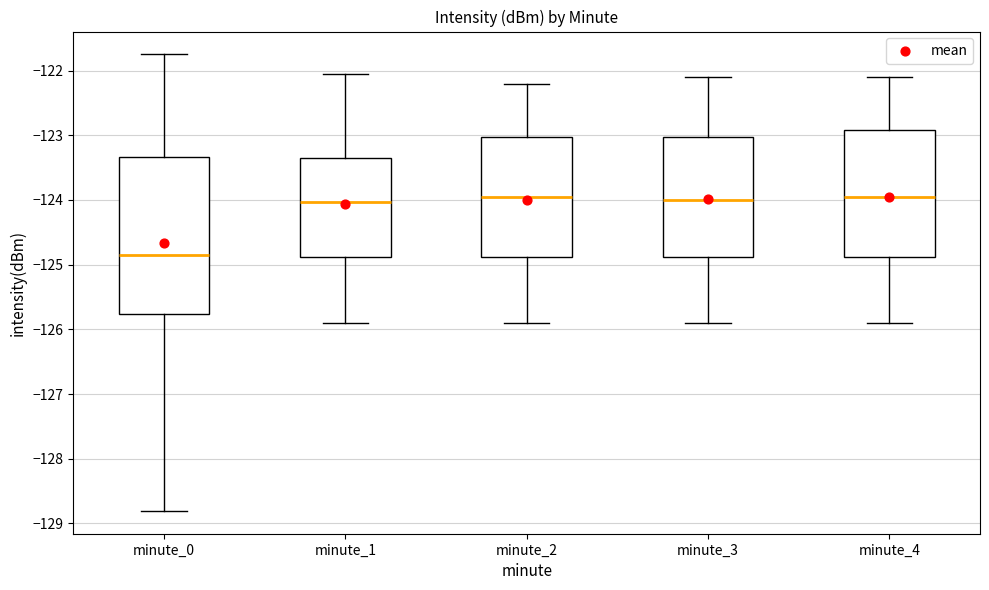

Comparing the boxes themselves (not the whiskers), which one is the tallest?

minute_0